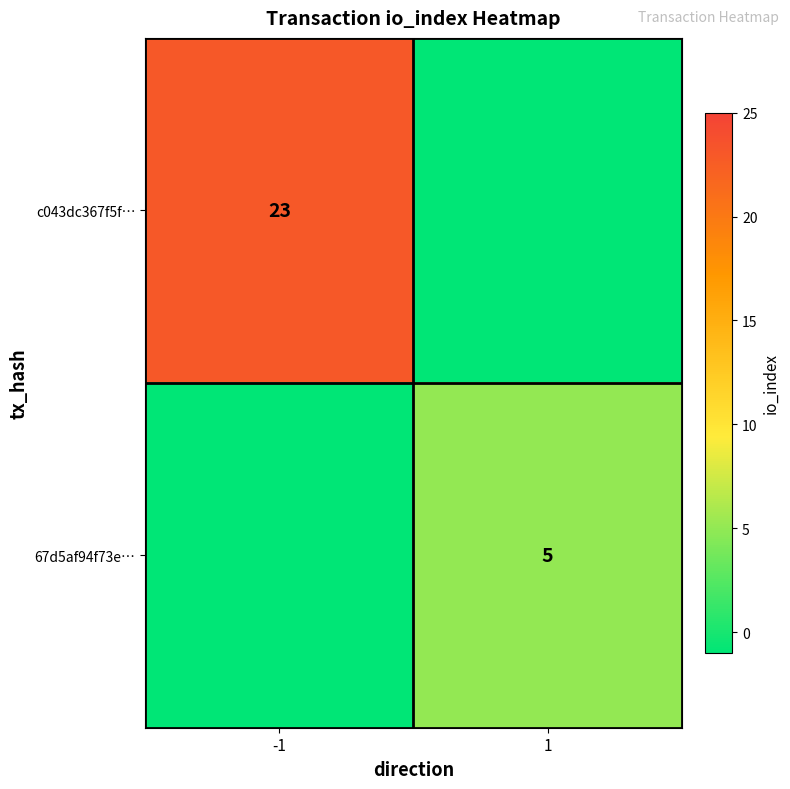

The value of c043dc367f5f… at -1 is 23. True or false?

True